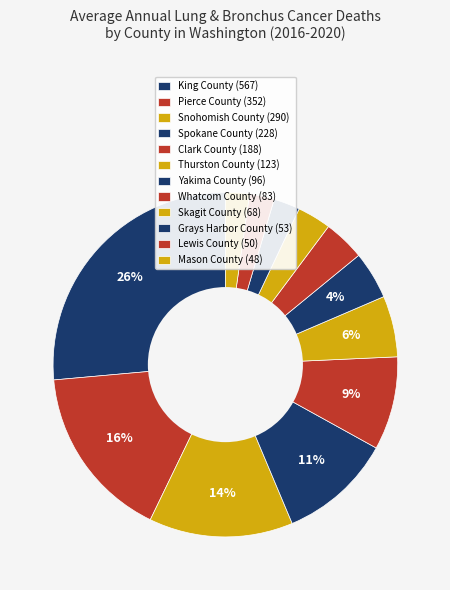

To the nearest percent, what is the difference between the largest and smallest slice percentages?

24%